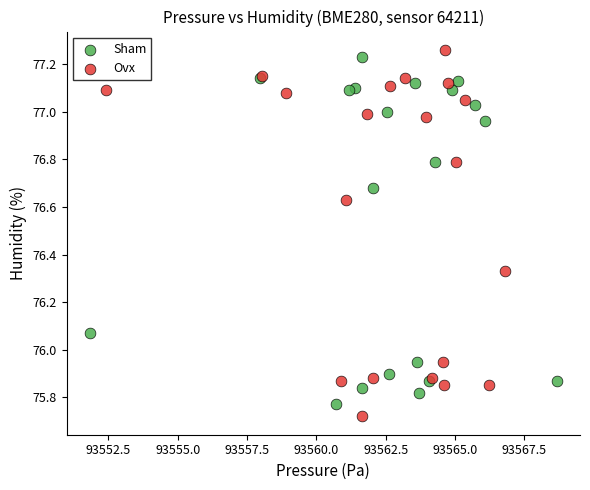

Which series contains the highest Y value?

Ovx